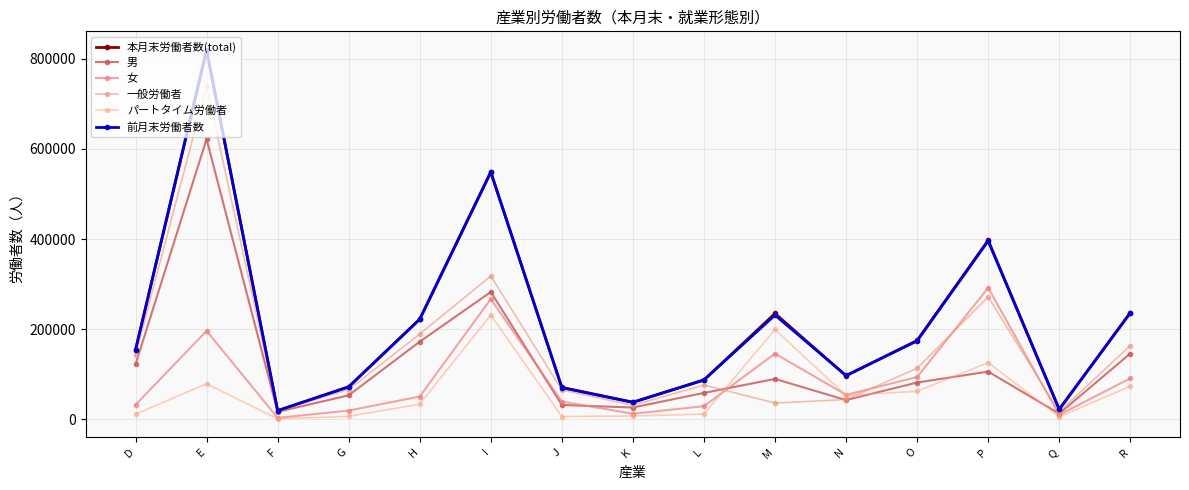

What is the lowest value of the 前月末労働者数 series?

18795